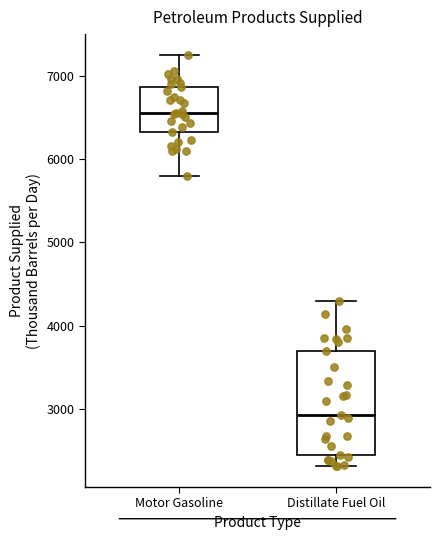

Reading left to right, read every box against the y-axis: the position of its median line, the range the box covers, and the ends of its whiskers. The values are not printed on the chart, so give them approximately, as read against the axis.

Motor Gasoline: median 6600, box 6300 to 6900, whiskers 5800 to 7300
Distillate Fuel Oil: median 2900, box 2400 to 3700, whiskers 2300 to 4300